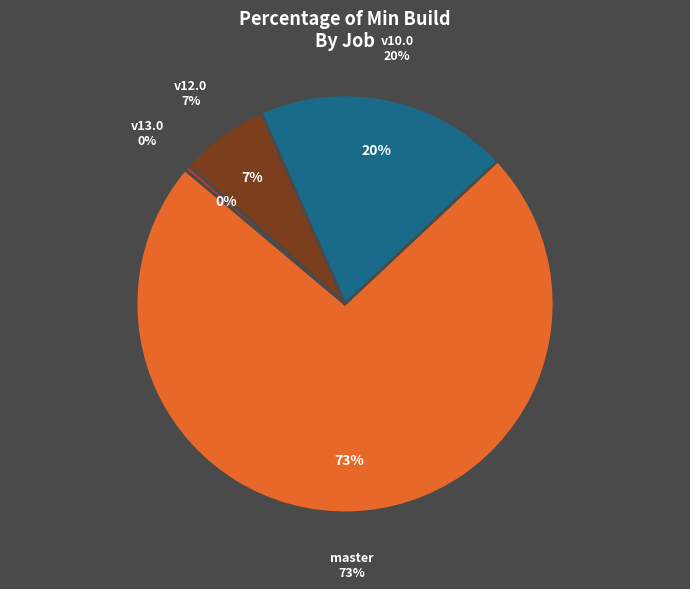

What portion of the pie excludes osm-stage_3-merge/v13.0?

99.6%